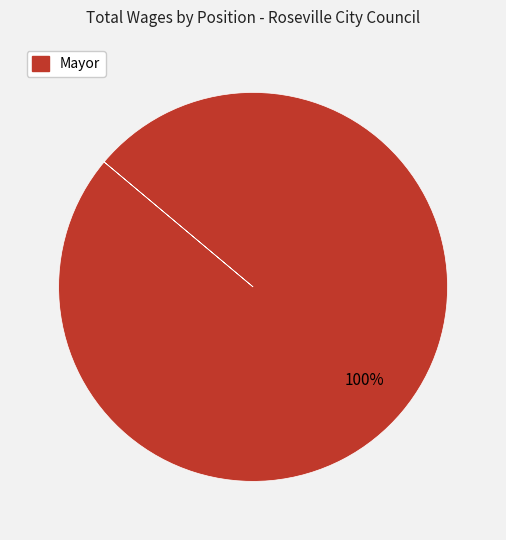

Is there any slice that represents more than half of the pie?

Yes